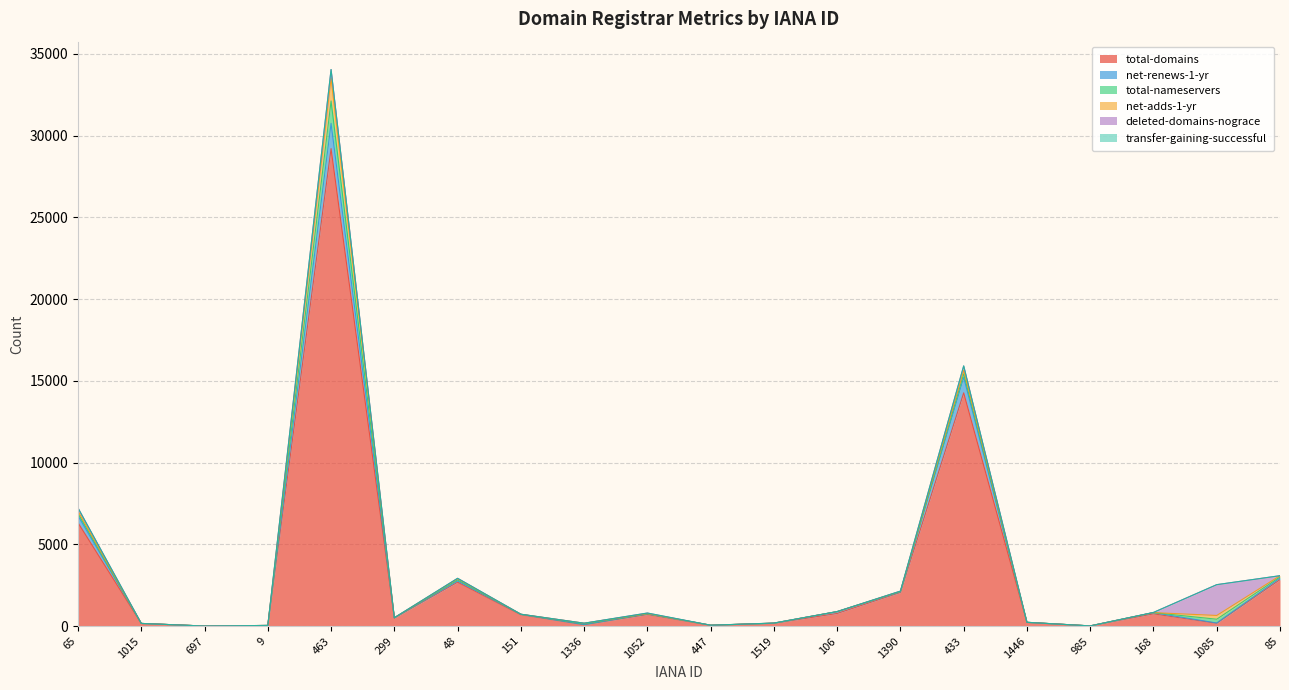

What is the sum of the total-nameservers values at 433 and 985?

215